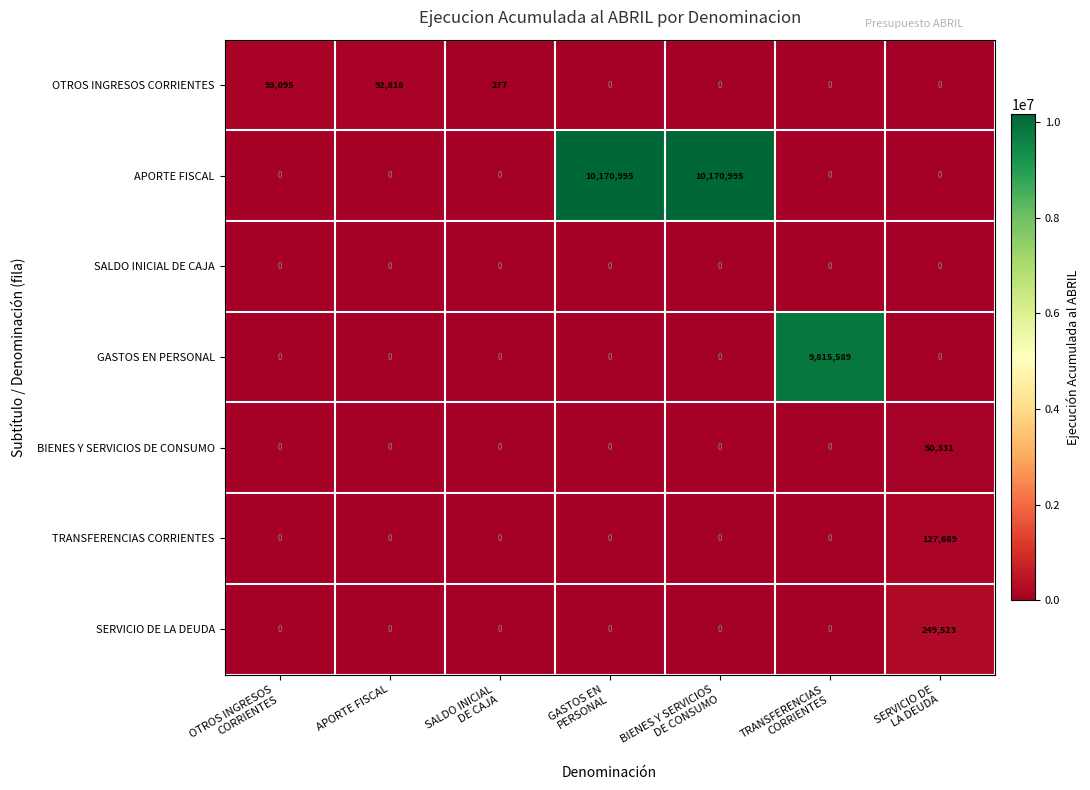

What is the sum of all SERVICIO DE LA DEUDA values?

249523